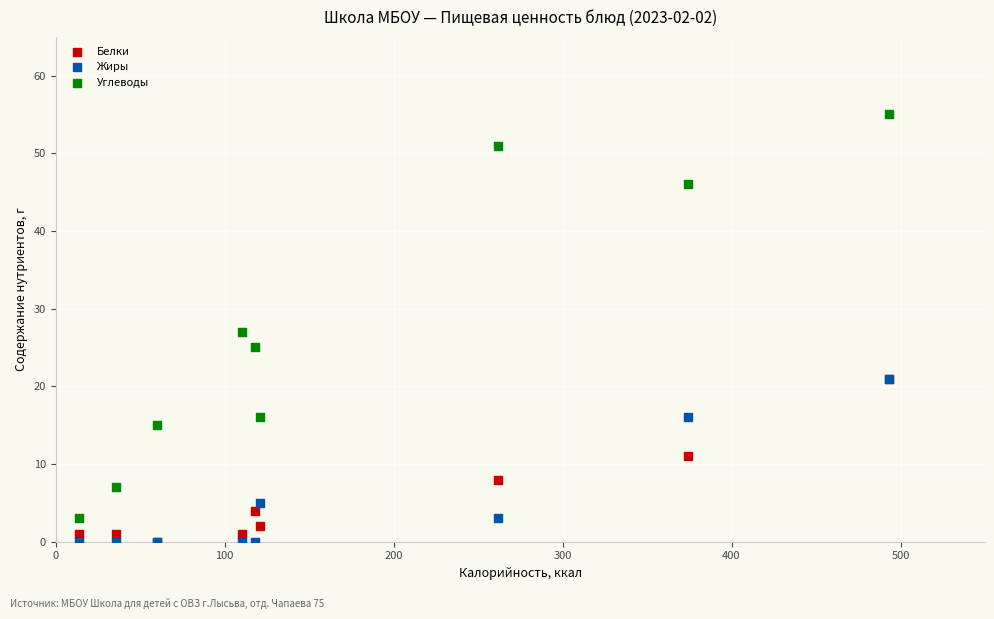

What are all the series names shown in the legend?

Белки, Жиры, Углеводы